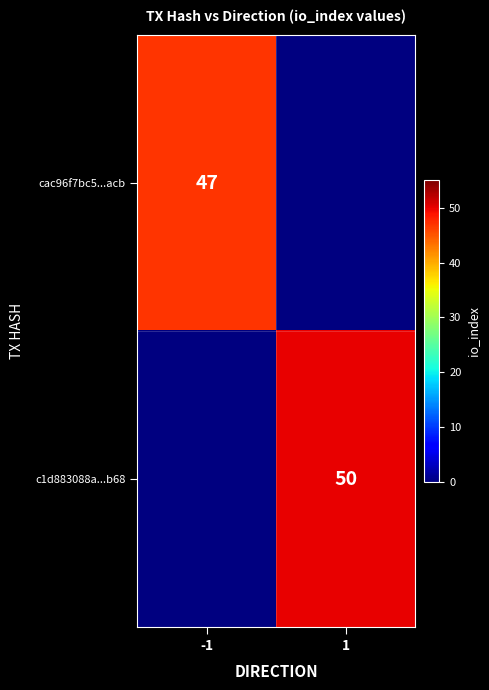

True or false: cac96f7bc5...acb has a value of 47 at -1.

True